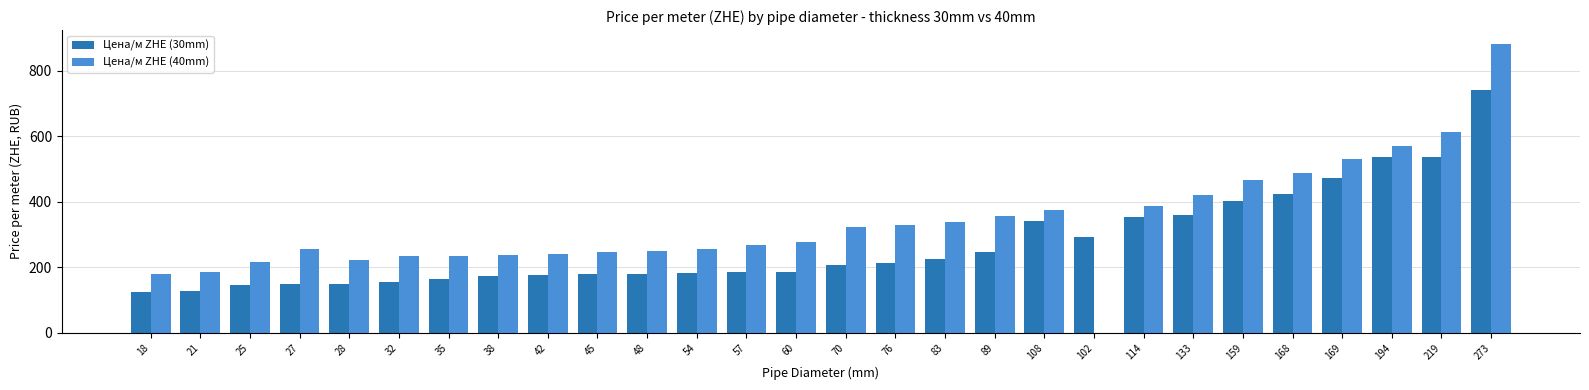

At which category is the sum across all series the highest?

273